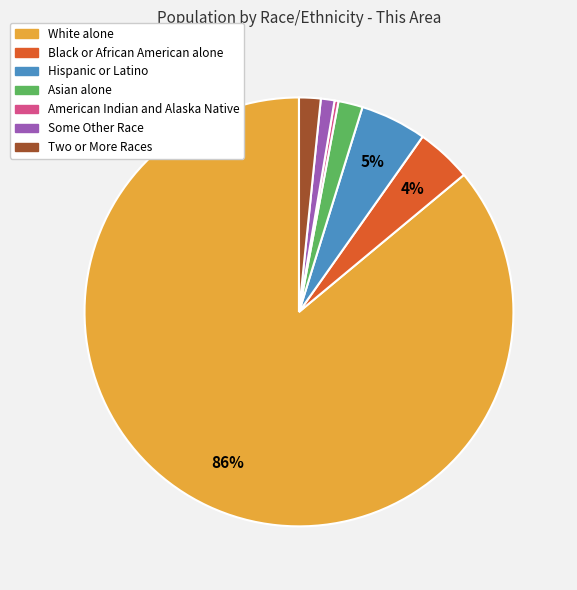

The Asian alone slice represents 2% of the pie. True or false?

True